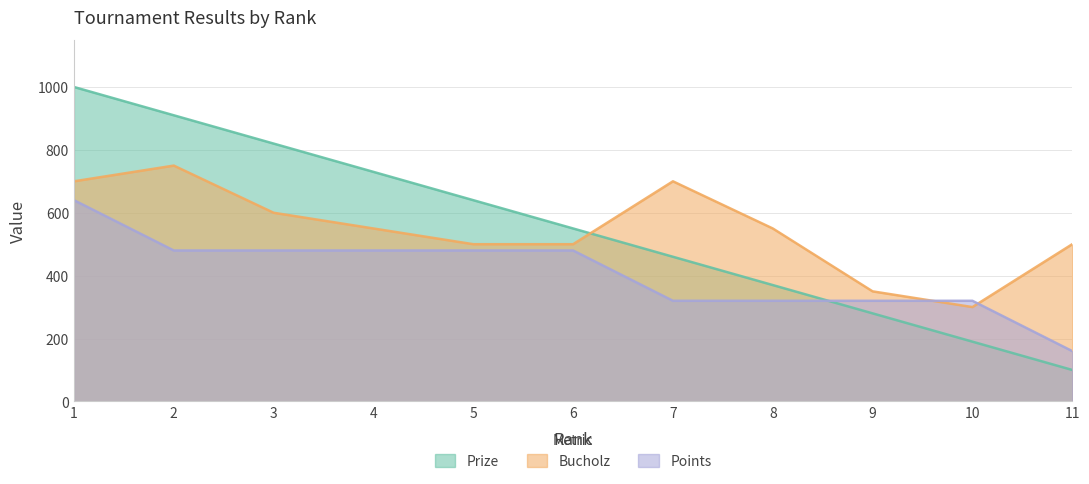

How many times do Points and Bucholz cross each other?

2